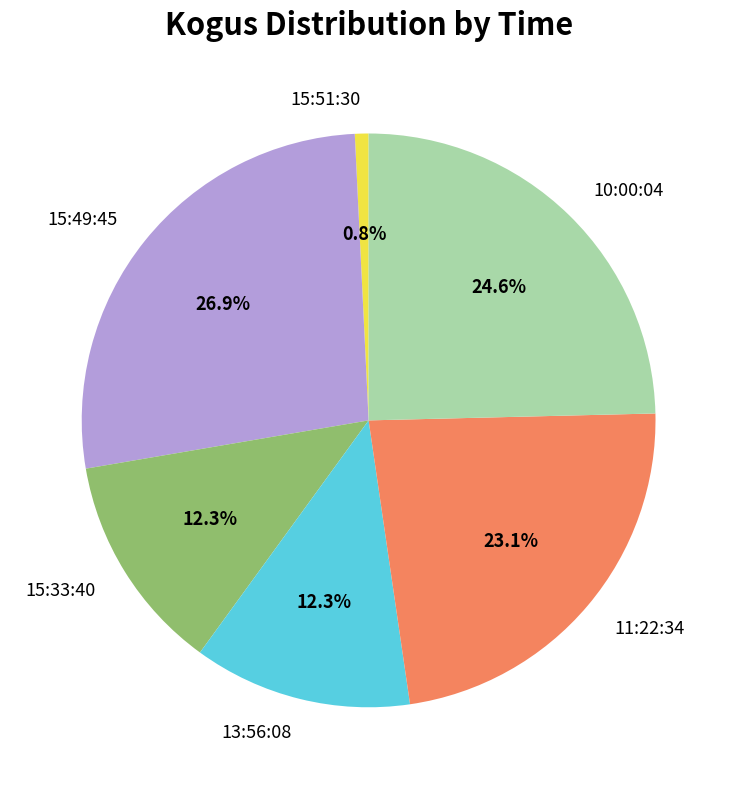

What percentage is the 13:56:08 slice, to the nearest percent?

12%